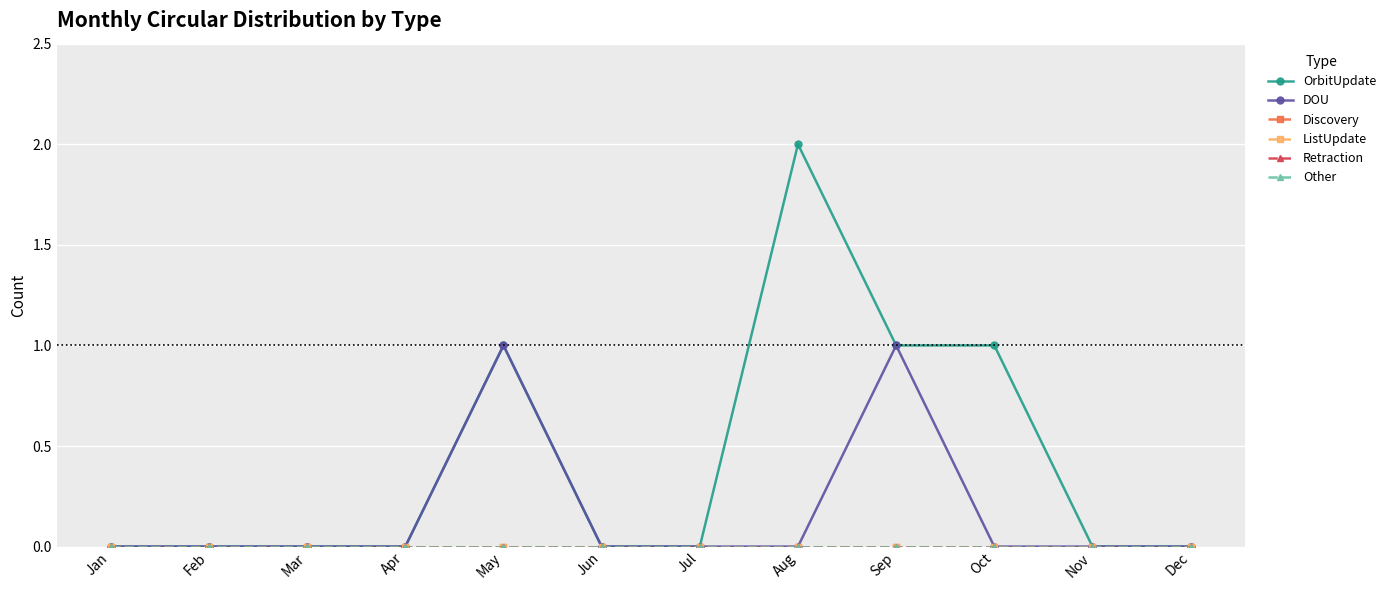

True or false: OrbitUpdate has more than 1 points higher than both neighbors.

True